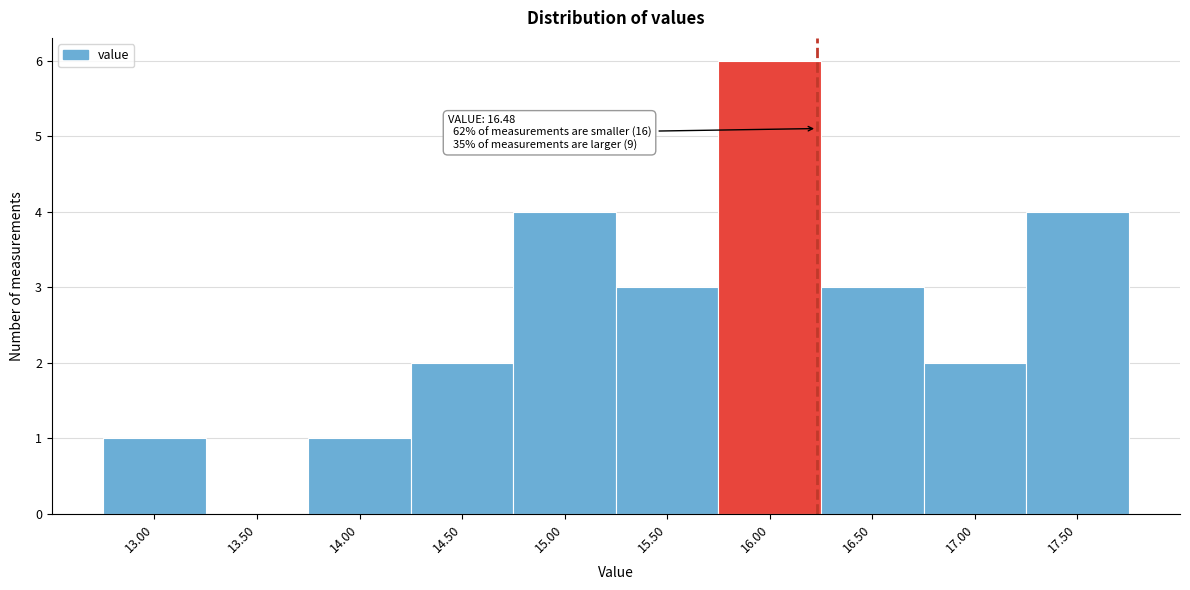

Reading right to left, extract all data points from this chart.

17.50=4	17.00=2	16.50=3	16.00=6	15.50=3	15.00=4	14.50=2	14.00=1	13.50=0	13.00=1